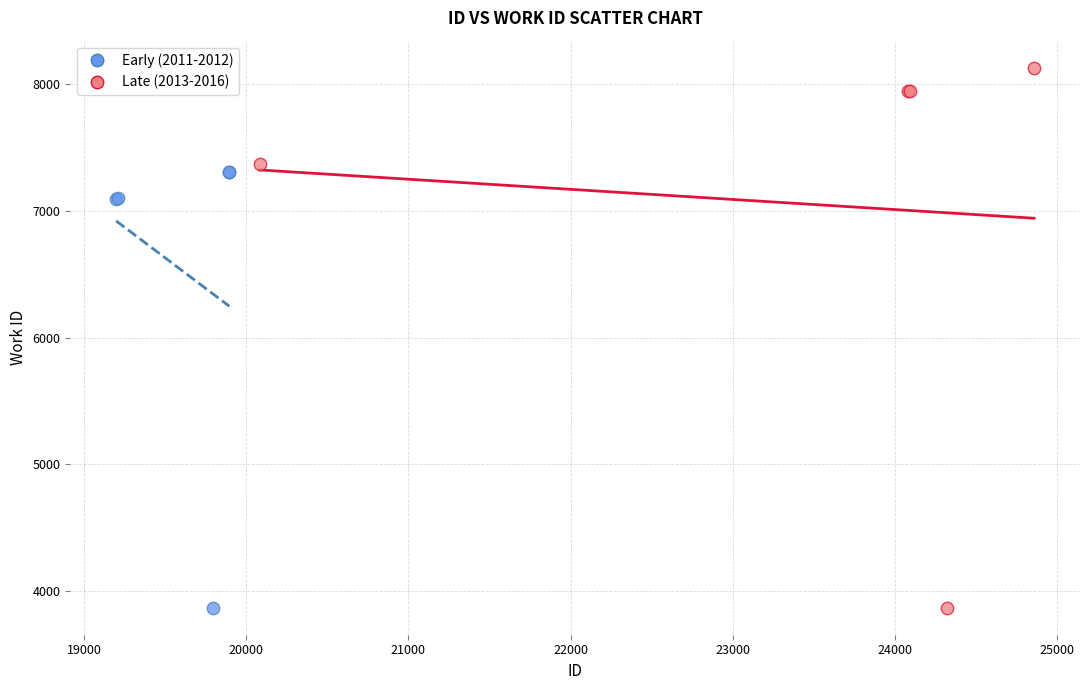

Which series has the largest Y range (max minus min)?

Late (2013-2016)